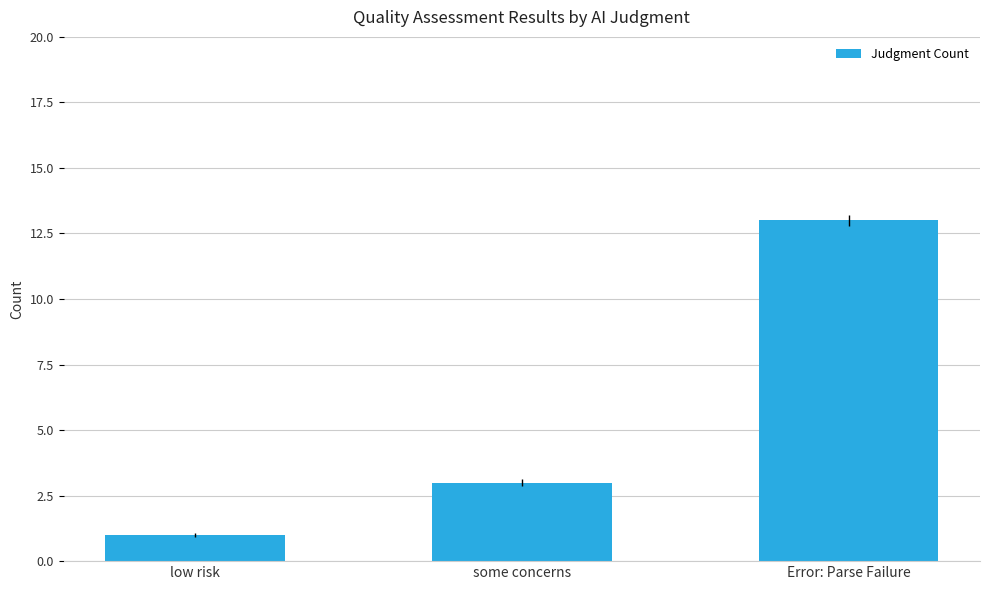

List the labels in order of value, largest first.

Error: Parse Failure, some concerns, low risk